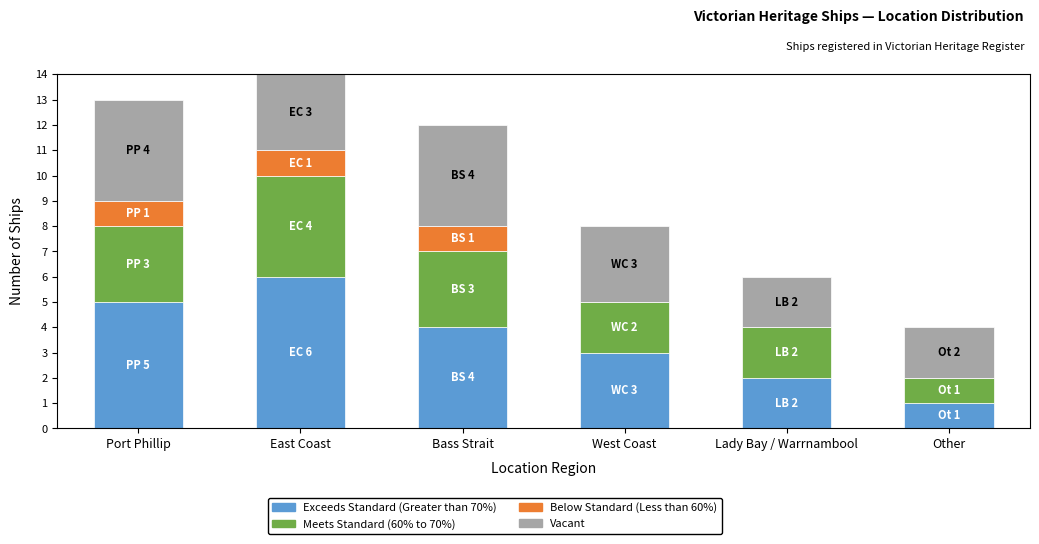

How many series are shown in this chart?

4